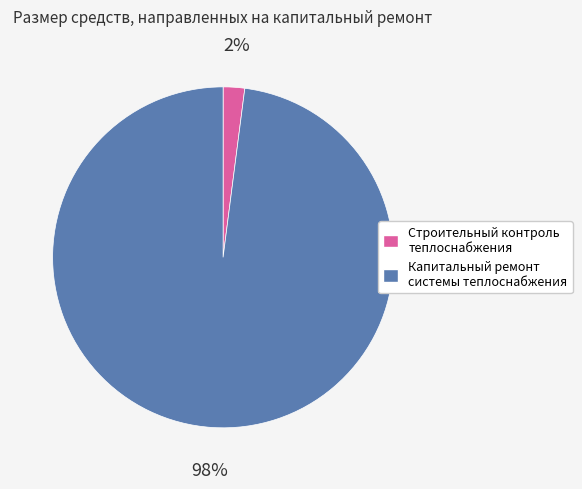

Which has a higher value, Капитальный ремонт системы теплоснабжения or Строительный контроль теплоснабжения?

Капитальный ремонт системы теплоснабжения